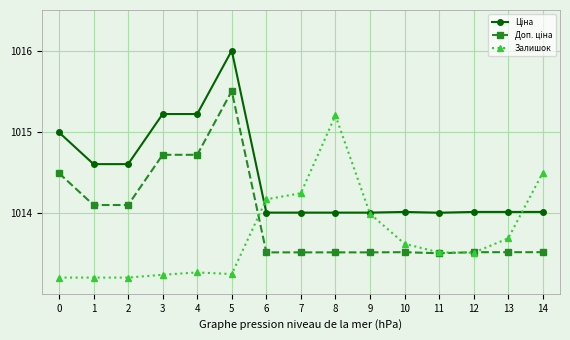

The value of Залишок at 7 is 508.7. True or false?

False